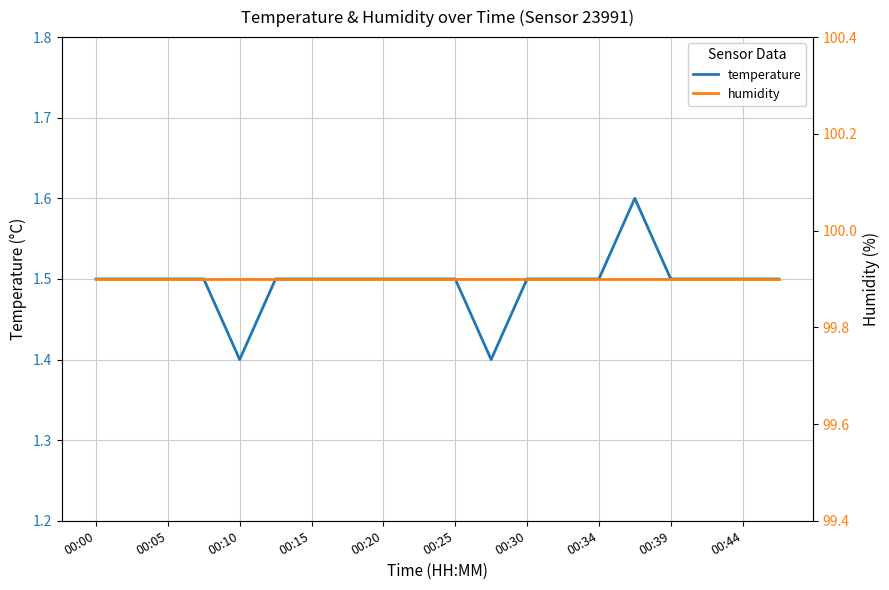

What is the value of the temperature point at the 12th from the left?

1.4